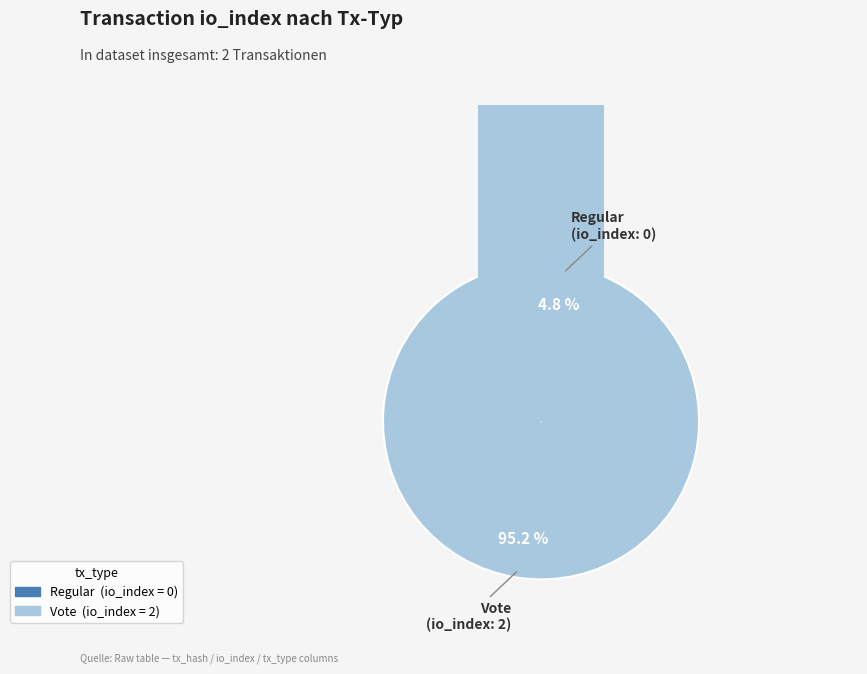

Rank the categories by value from lowest to highest.

Regular, Vote